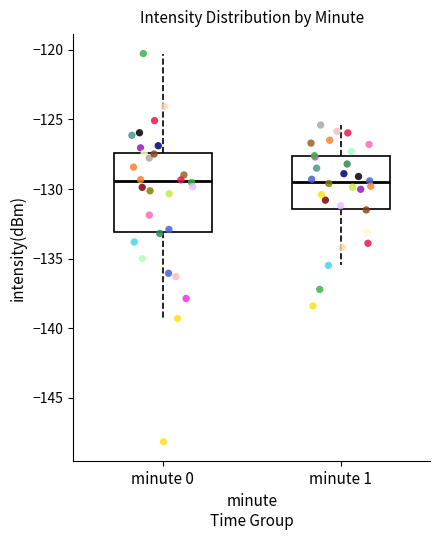

Which box is the tallest, from its lower edge to its upper edge?

minute 0